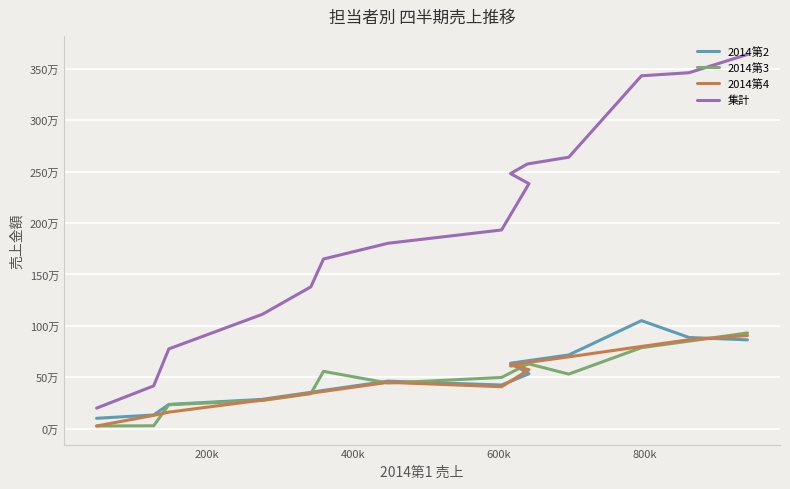

How many intersections are there between 2014第3 and 2014第2?

5